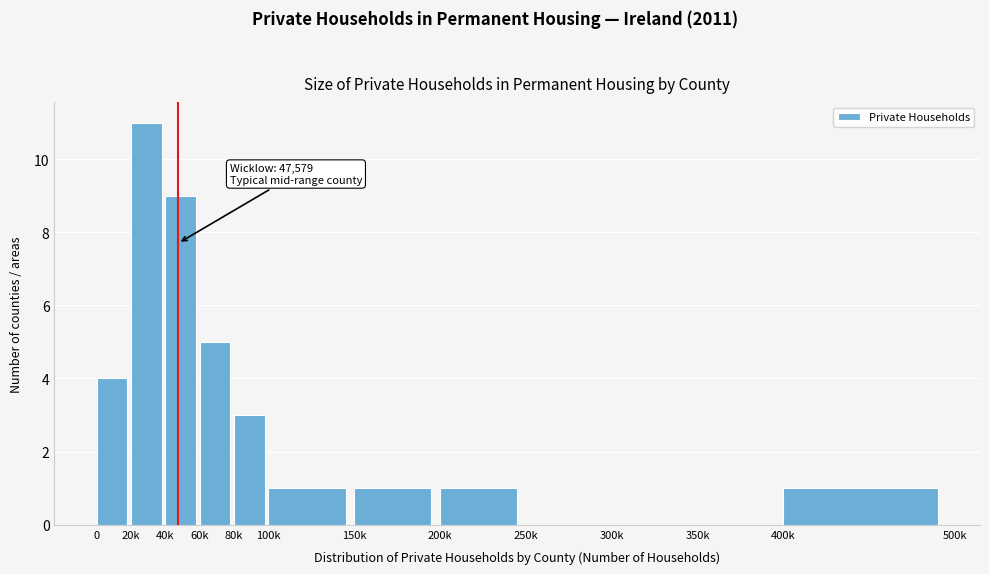

Reading left to right, what are all the values shown in this chart?

0=4	20k=11	40k=9	60k=5	80k=3	100k=1	150k=1	200k=1	250k=0	300k=0	350k=0	400k=1